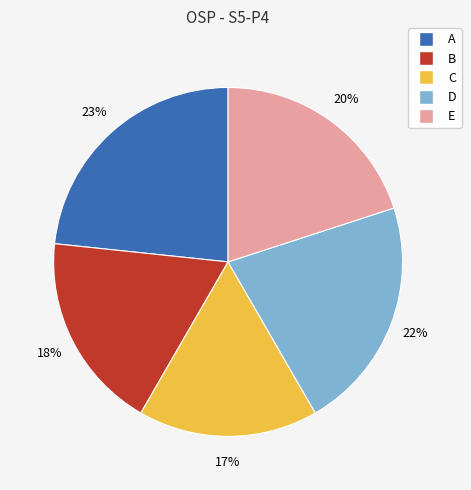

What is the smallest slice in the pie chart?

C